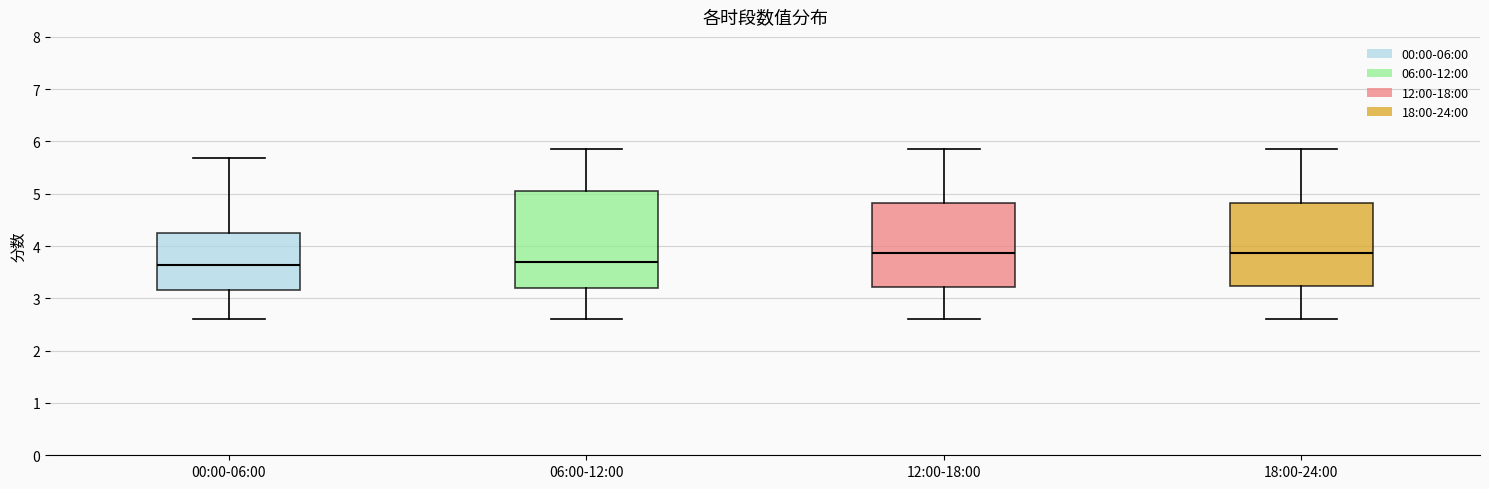

Reading left to right, read every box against the y-axis: the position of its median line, the range the box covers, and the ends of its whiskers. The values are not printed on the chart, so give them approximately, as read against the axis.

00:00-06:00: median 3.6, box 3.2 to 4.2, whiskers 2.6 to 5.7
06:00-12:00: median 3.7, box 3.2 to 5.1, whiskers 2.6 to 5.9
12:00-18:00: median 3.9, box 3.2 to 4.8, whiskers 2.6 to 5.9
18:00-24:00: median 3.9, box 3.2 to 4.8, whiskers 2.6 to 5.9